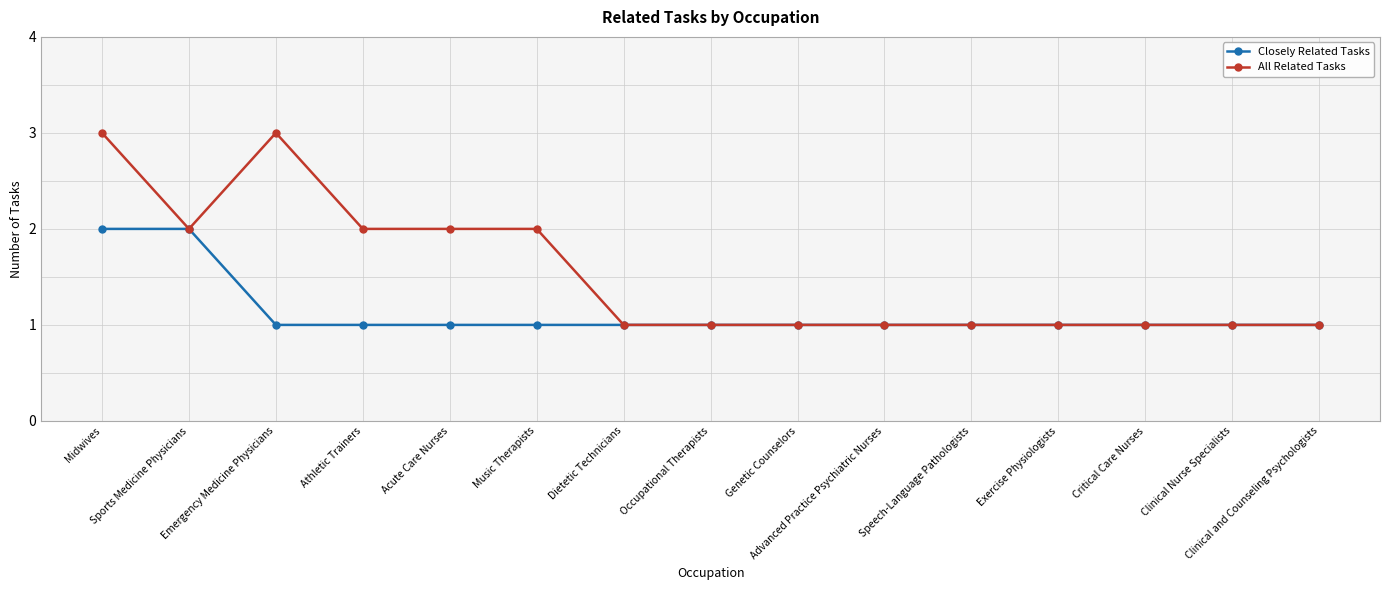

Rank the series by their maximum value, from lowest to highest.

Closely Related Tasks, All Related Tasks